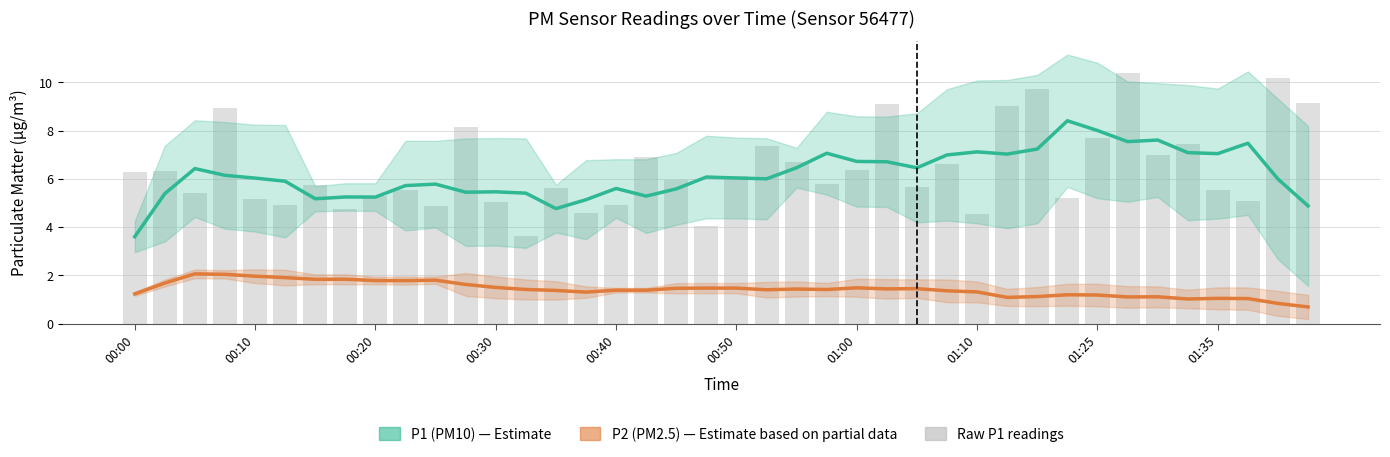

How many groups of bars are there?

40